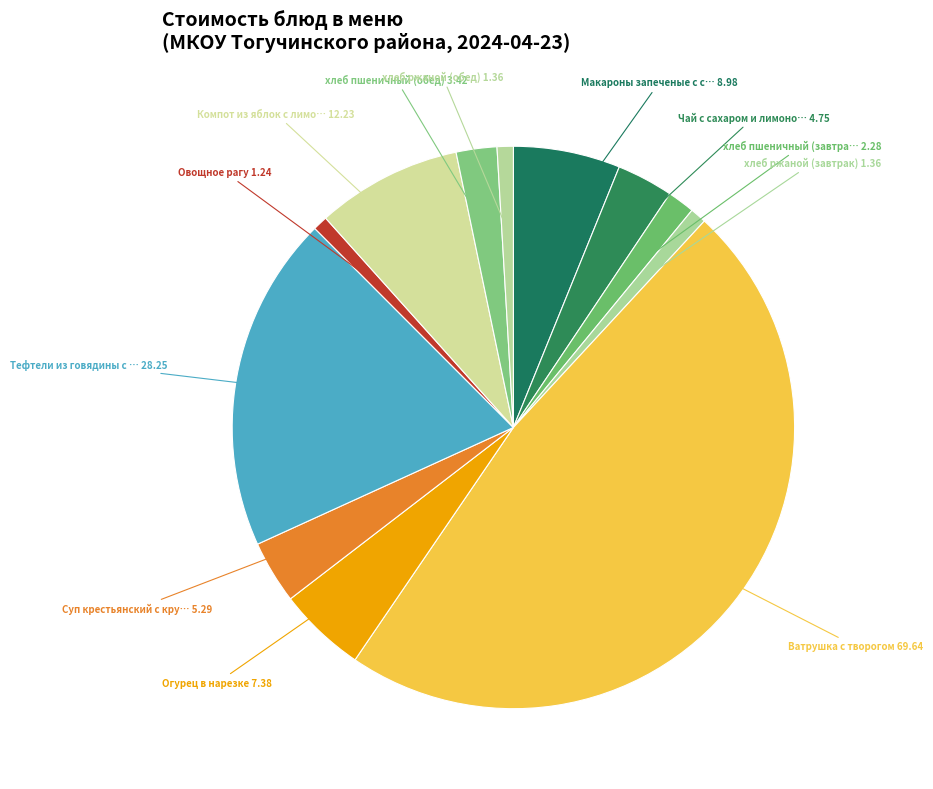

Rank the categories by value from lowest to highest.

Овощное рагу, хлеб ржаной (завтрак), хлеб ржаной (обед), хлеб пшеничный (завтрак), хлеб пшеничный (обед), Чай с сахаром и лимоном, Суп крестьянский с крупой, Огурец в нарезке, Макароны запеченые с сыром, Компот из яблок с лимоном, Тефтели из говядины с рисом, Ватрушка с творогом